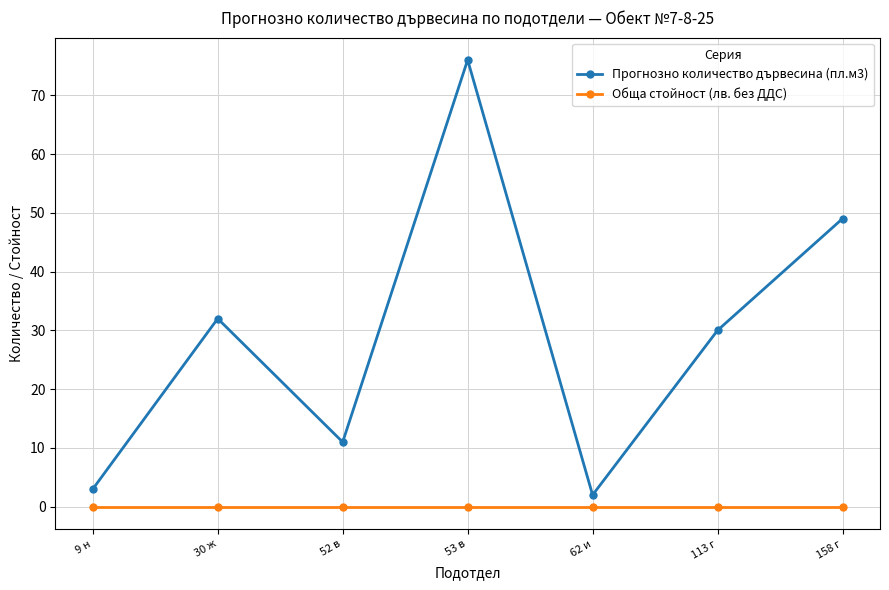

True or false: Обща стойност (лв. без ДДС) and Прогнозно количество дървесина (пл.м3) cross at least once.

False